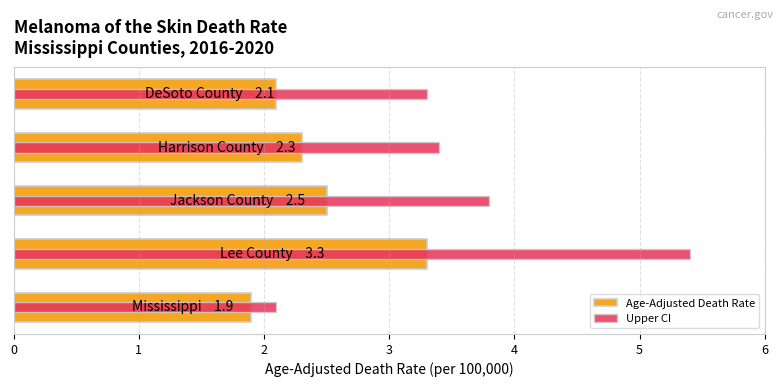

True or false: Upper CI has a value of 4.5 at 4.

False